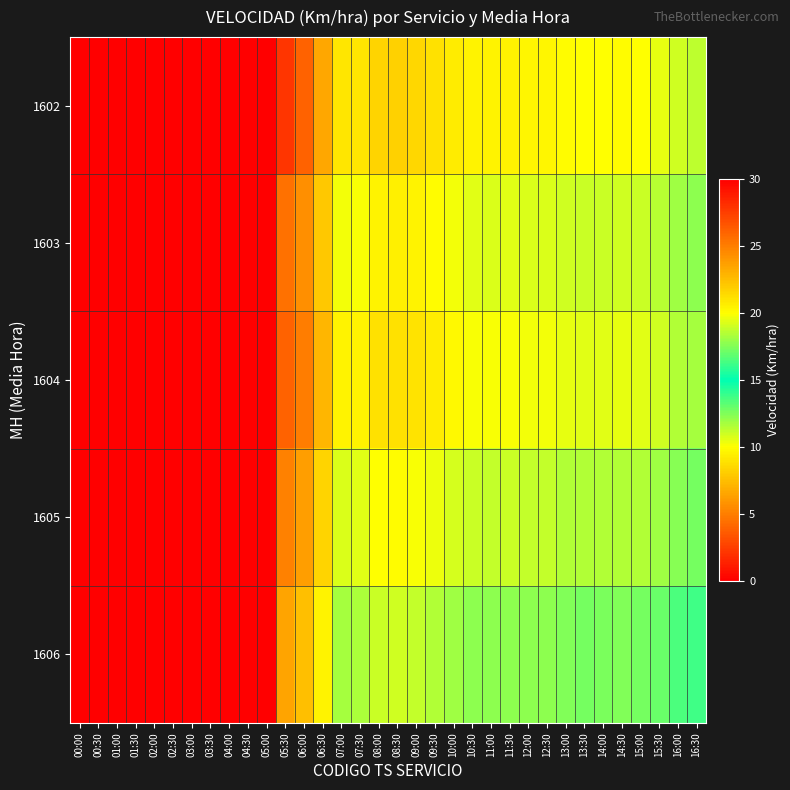

What is the total value across all series at 11:00?

96.2